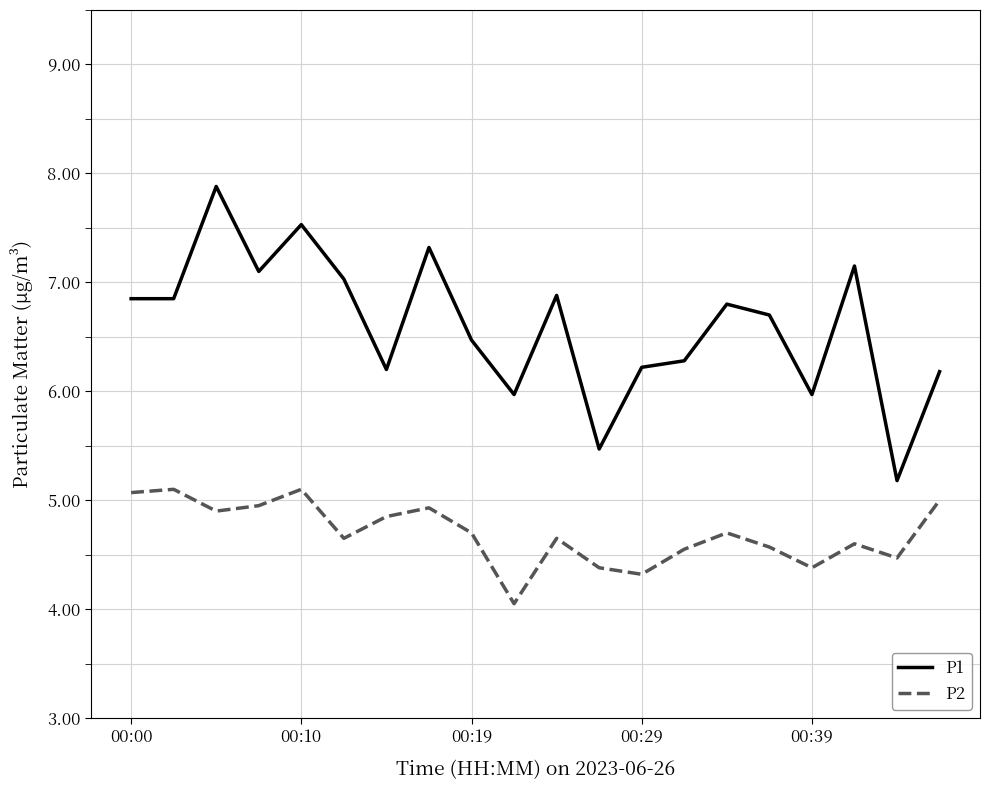

Which series has the widest spread of values?

P1